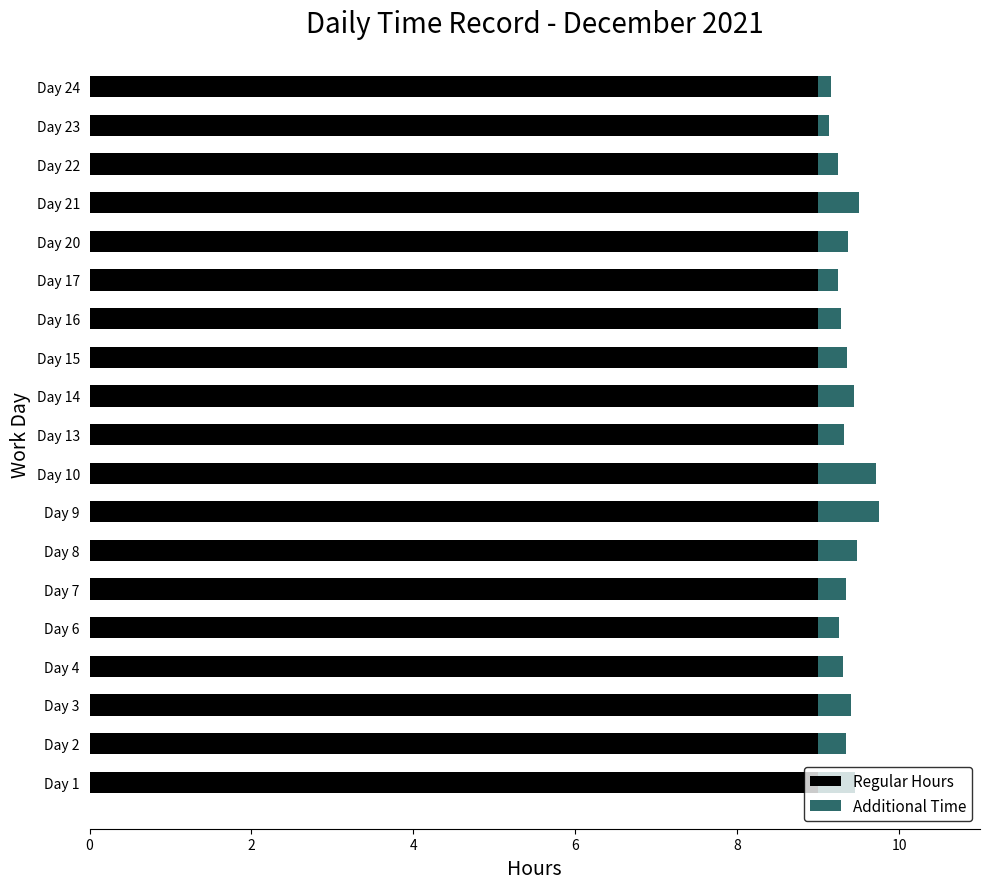

What is the lowest value of the Regular Hours series?

9.0